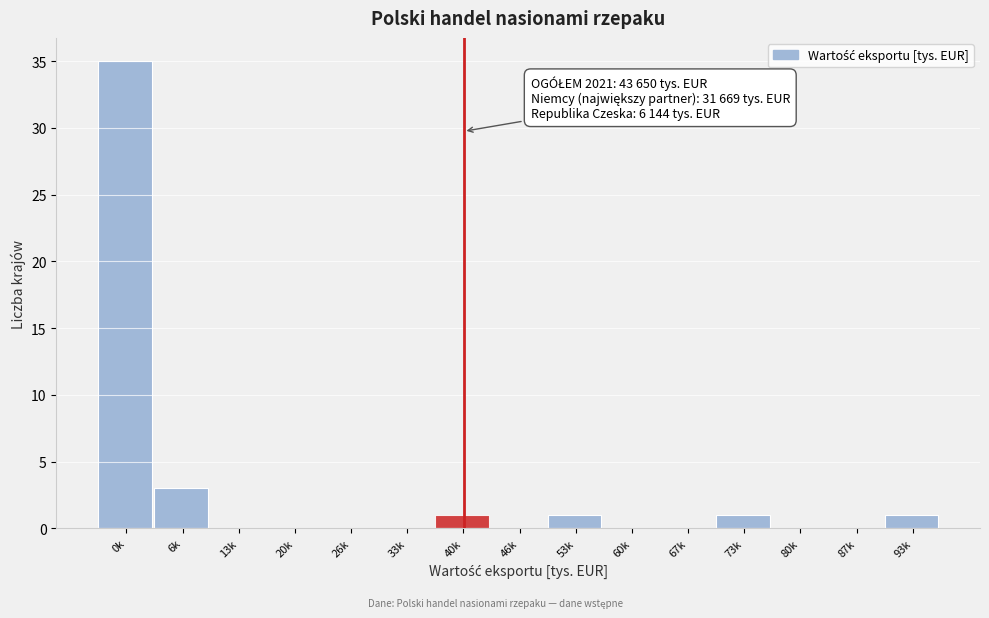

Reading left to right, transcribe all the data shown in this chart.

0k=35	6k=3	13k=0	20k=0	26k=0	33k=0	40k=1	46k=0	53k=1	60k=0	67k=0	73k=1	80k=0	87k=0	93k=1